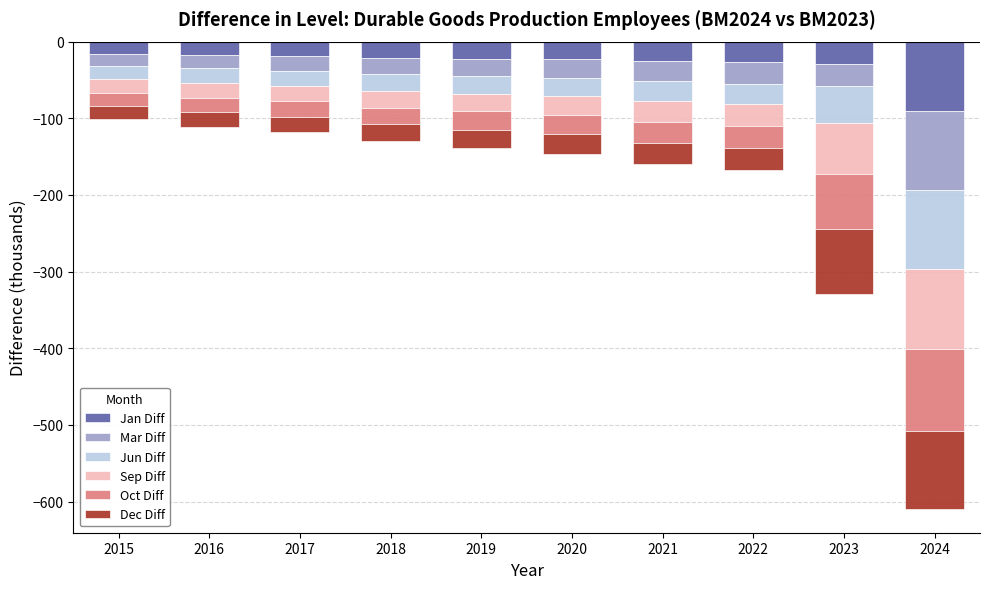

Reading left to right, transcribe all the data shown in this chart.

Jan Diff: -16	-17	-19	-21	-23	-23	-25	-27	-29	-90
Mar Diff: -16	-18	-19	-21	-22	-24	-26	-28	-29	-103
Jun Diff: -17	-19	-20	-22	-23	-24	-27	-27	-48	-103
Sep Diff: -18	-19	-20	-22	-23	-25	-27	-28	-66	-105
Oct Diff: -17	-19	-20	-22	-24	-25	-27	-29	-72	-107
Dec Diff: -17	-19	-20	-22	-24	-25	-27	-28	-85	-102